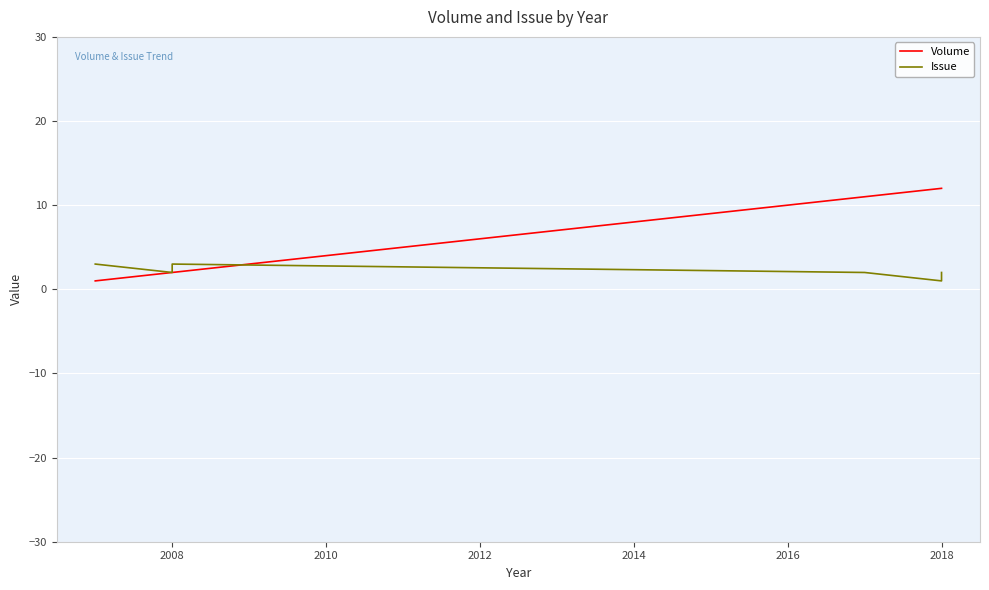

How many values in the Issue series exceed 2?

2